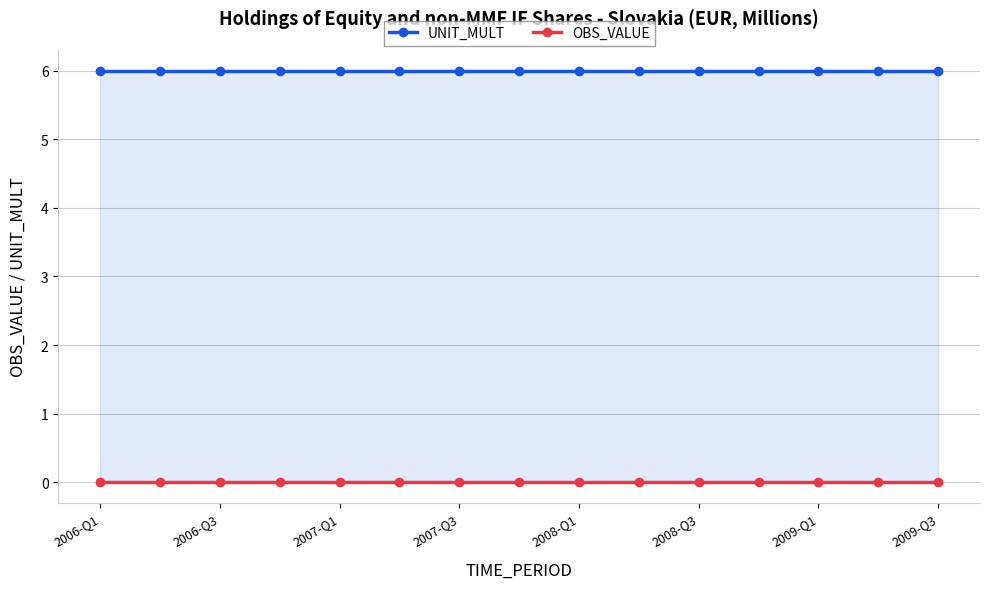

Is the value of UNIT_MULT at 12 greater than the value of OBS_VALUE at 13?

Yes